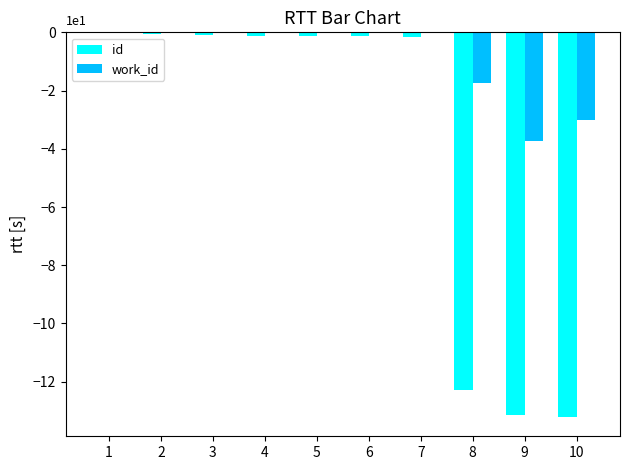

Is it true that id equals -13.1 at 9?

True